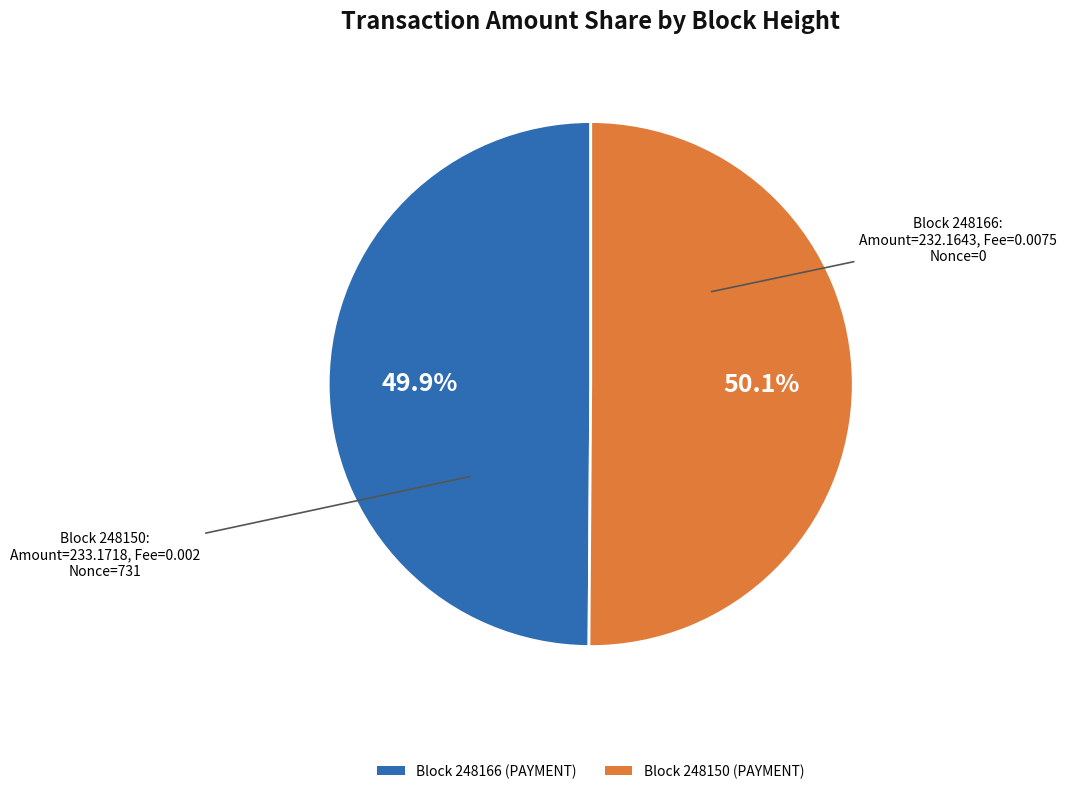

Is there any slice that represents more than half of the pie?

Yes